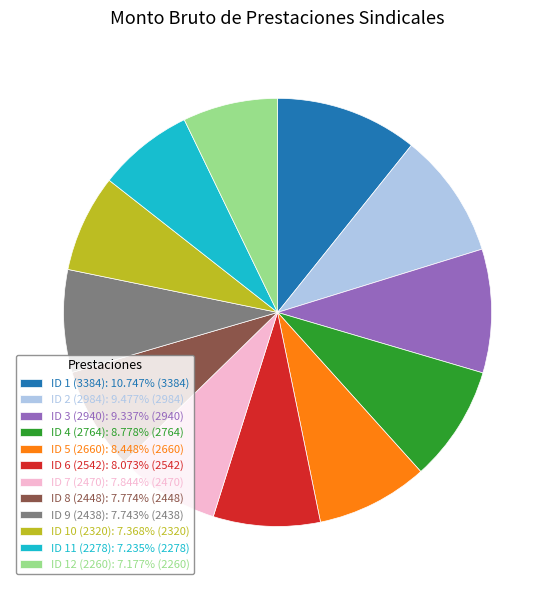

Combined, do ID 9 (2438): 7.743% (2438) and ID 8 (2448): 7.774% (2448) account for over 50%?

No